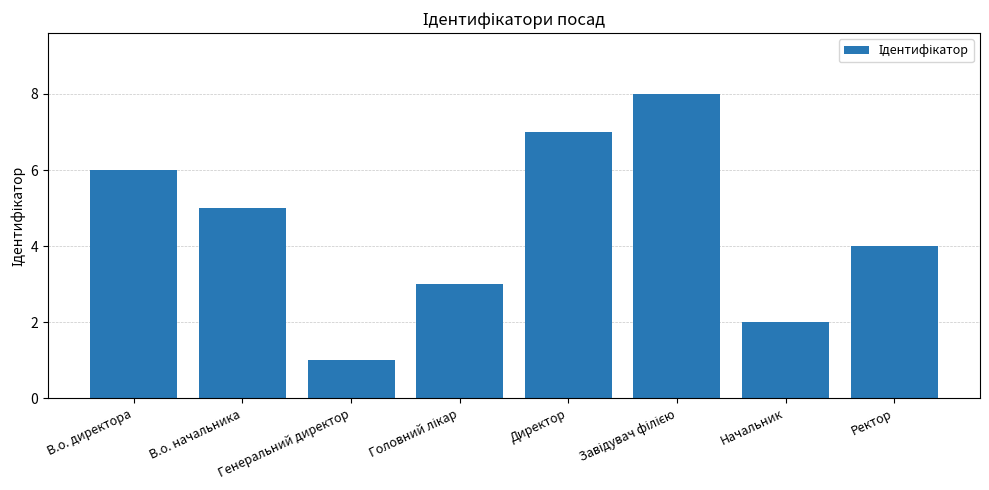

What is the minimum value shown in the chart?

1